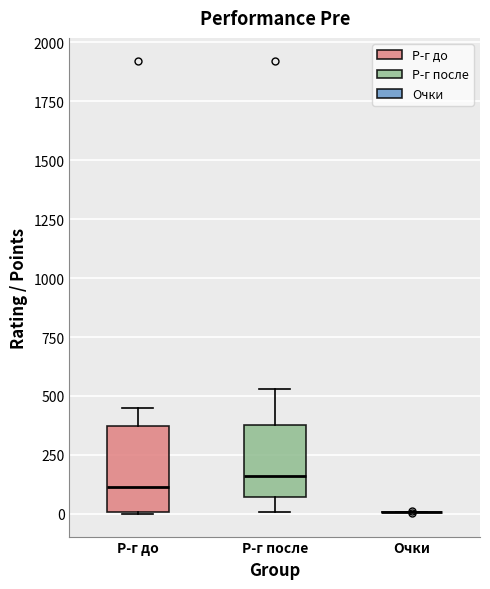

Where is the lower edge of the box for Р-г до on the y-axis? The values are not printed on the chart, so give them approximately, as read against the axis.

0